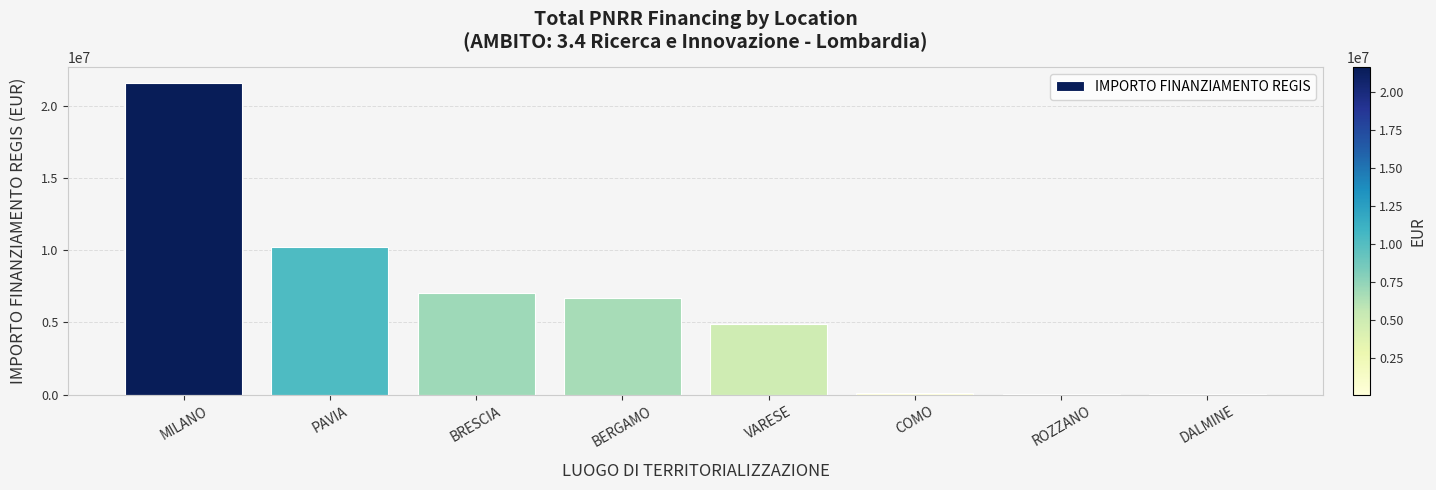

Is it true that the value at PAVIA is 10267188.0?

True